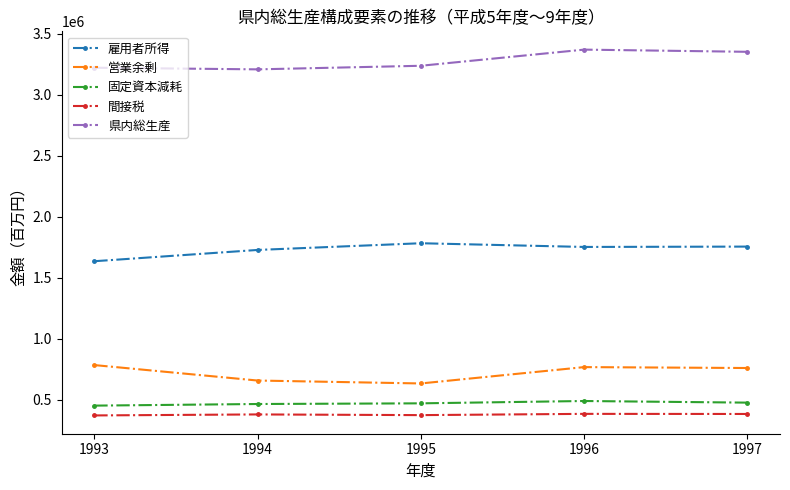

True or false: 県内総生産 and 営業余剰 cross at least once.

False